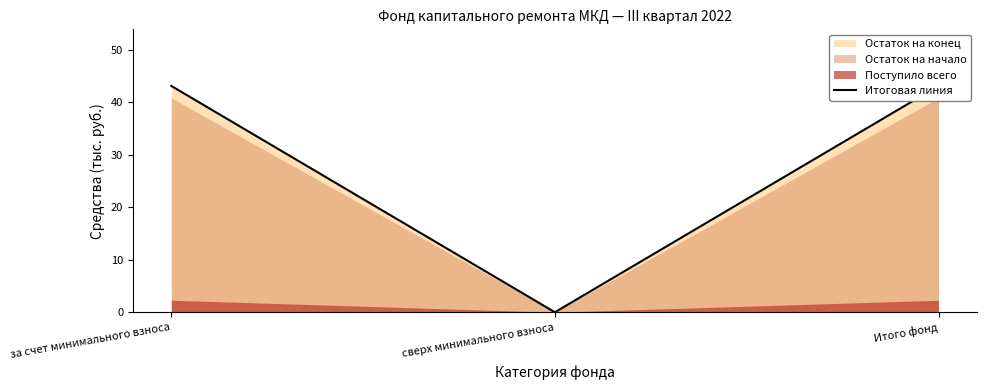

What value does the data have at Итого фонд?

43.2